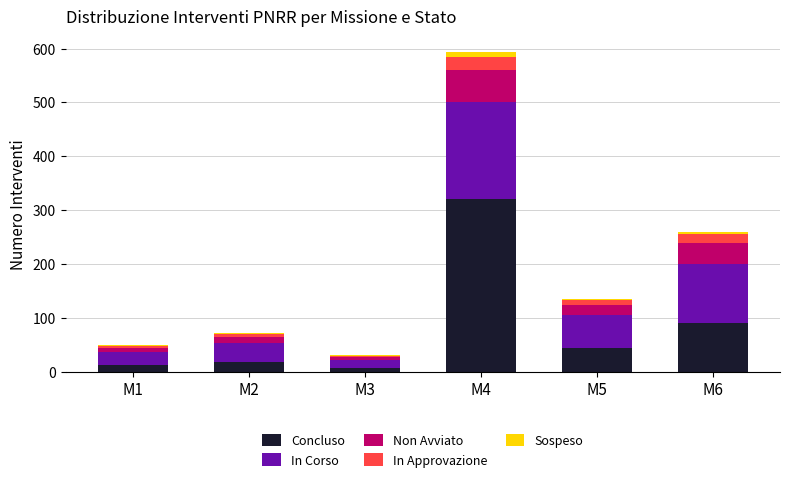

At which category is the sum across all series the highest?

M4